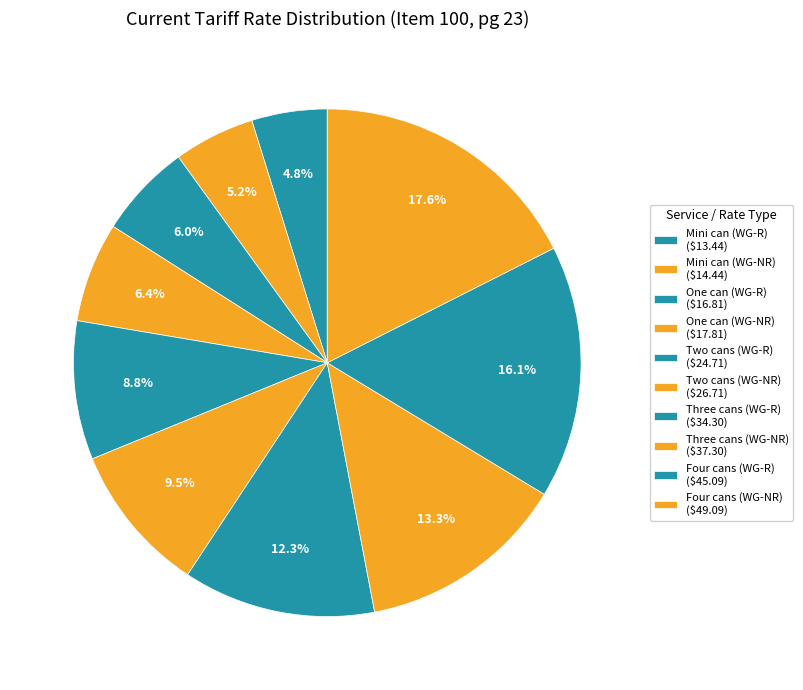

Which slice is the largest?

Four cans (WG-NR)